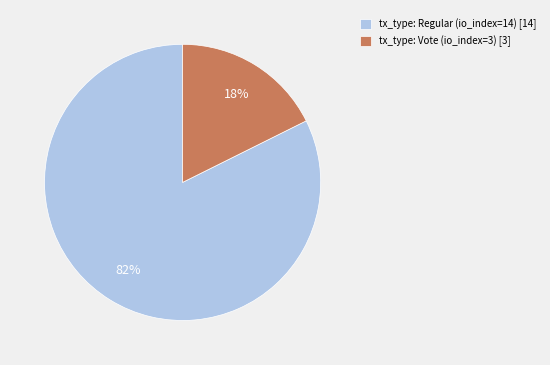

Is the sum of tx_type: Regular (io_index=14) [14] and tx_type: Vote (io_index=3) [3] greater than half?

Yes